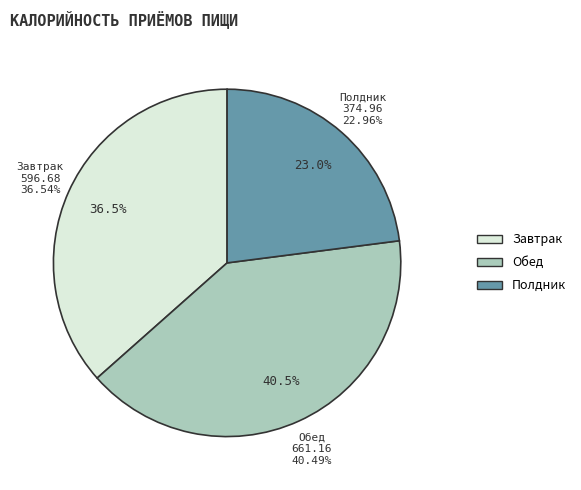

Approximately how many times larger is the value at Полдник compared to Обед?

0.6